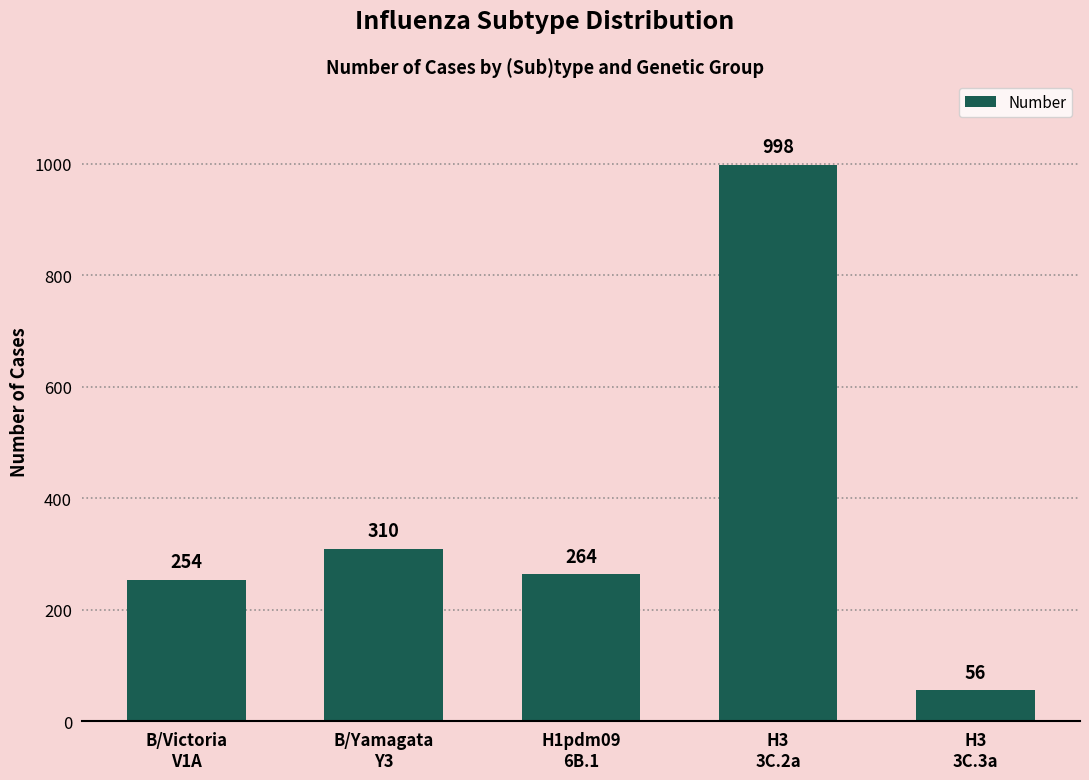

What is the difference between the maximum and second lowest values?

744